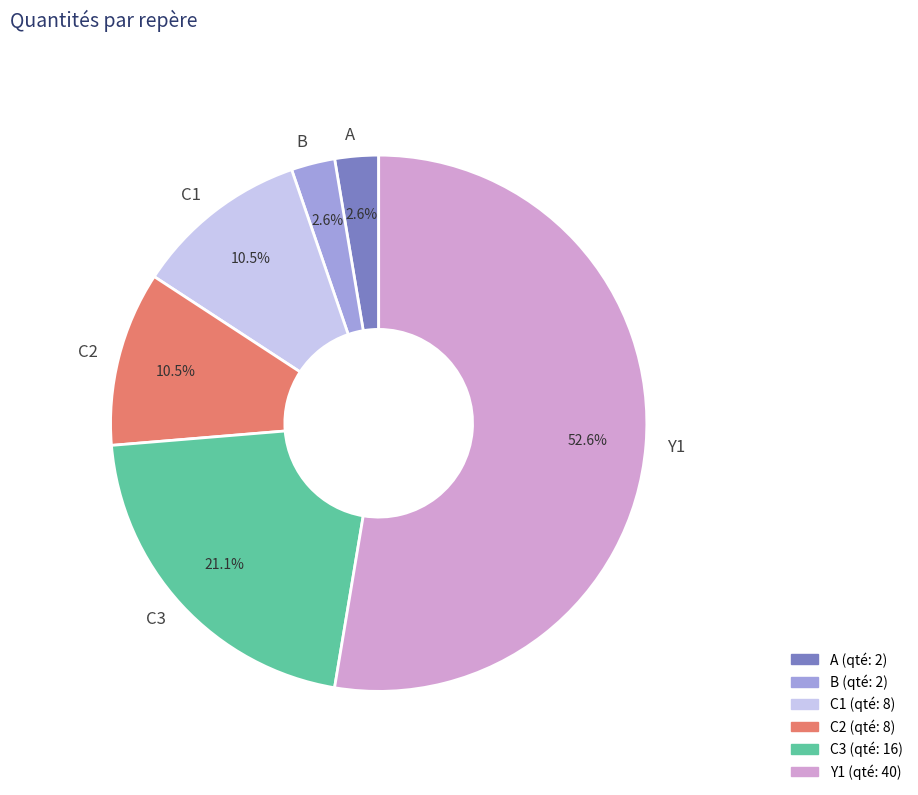

Between A and C1, which is larger?

C1